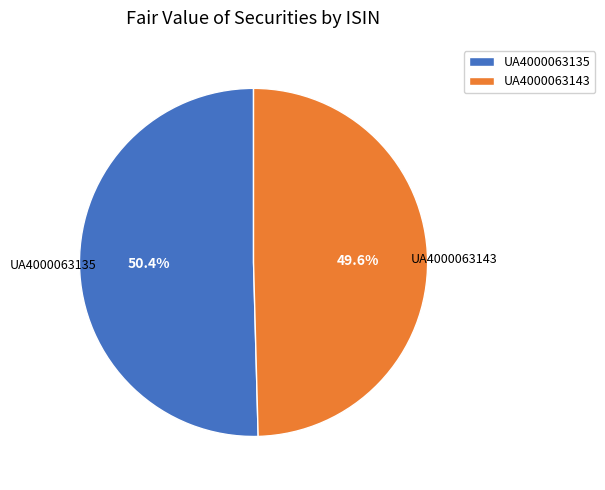

Approximately how many times larger is the value at UA4000063135 compared to UA4000063143?

1.0